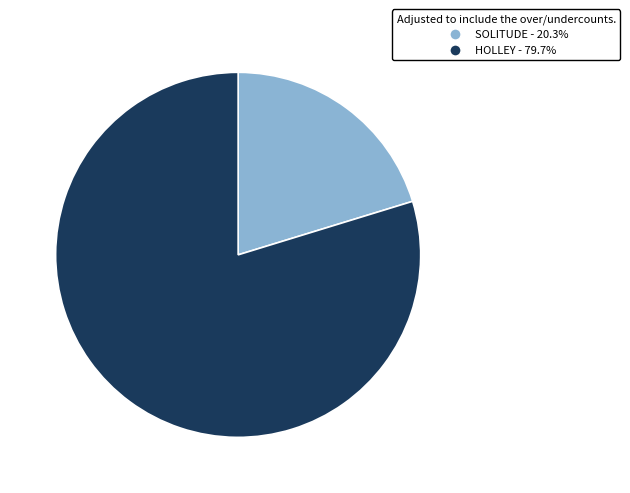

True or false: SOLITUDE accounts for 14% of the total.

False